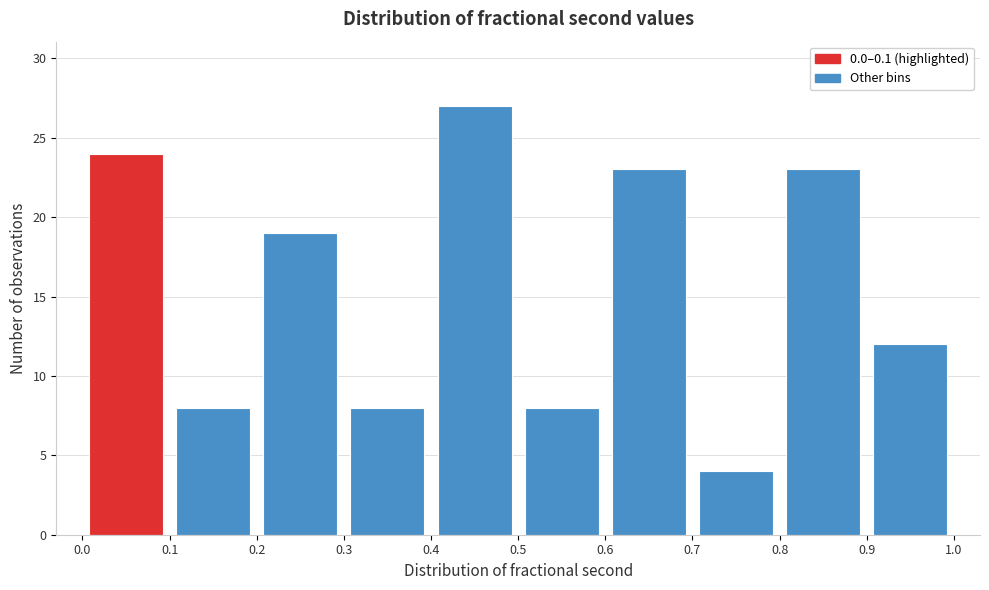

Reading left to right, transcribe this chart: for each bar, give the range it covers on the x-axis and its height. The values are not printed on the chart, so give them approximately, as read against the axis.

0.0 to 0.1: 24
0.1 to 0.2: 8
0.2 to 0.3: 19
0.3 to 0.4: 8
0.4 to 0.5: 27
0.5 to 0.6: 8
0.6 to 0.7: 23
0.7 to 0.8: 4
0.8 to 0.9: 23
0.9 to 1.0: 12